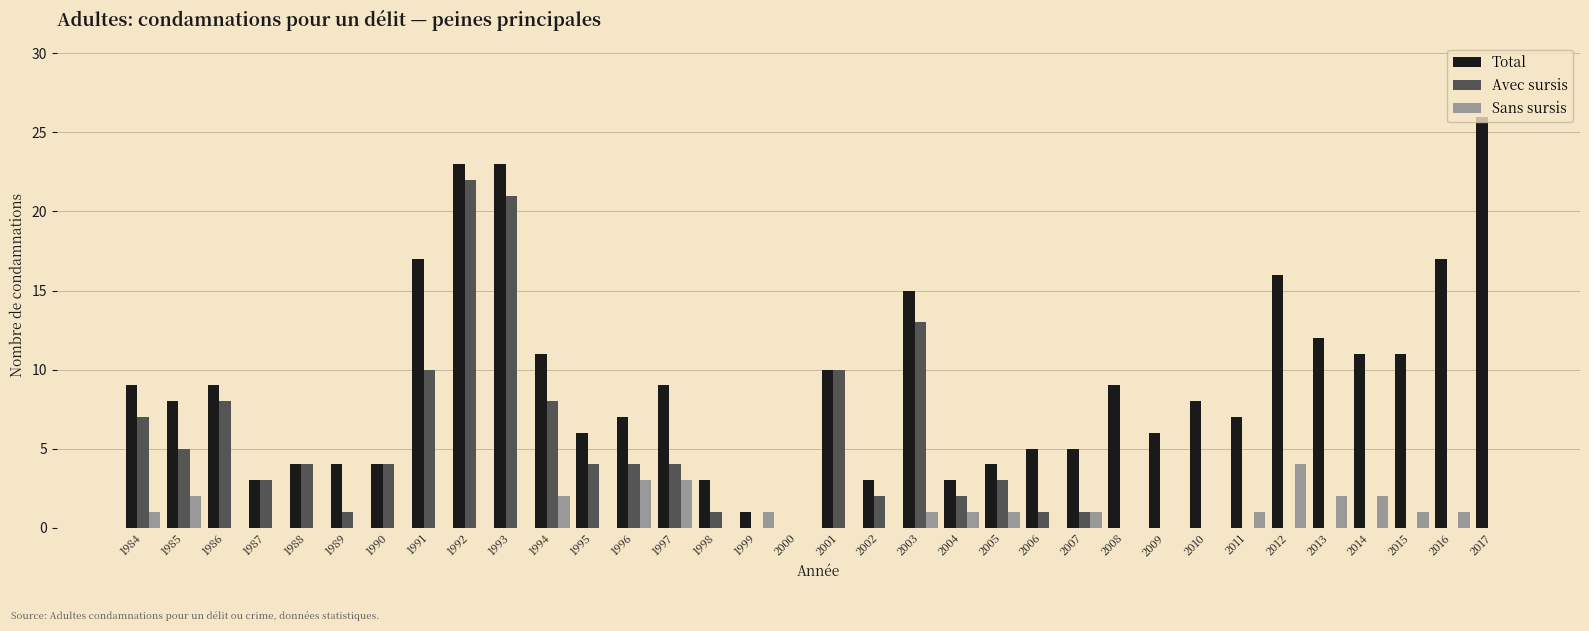

Which series changed the most between 1992 and 1996?

Avec sursis